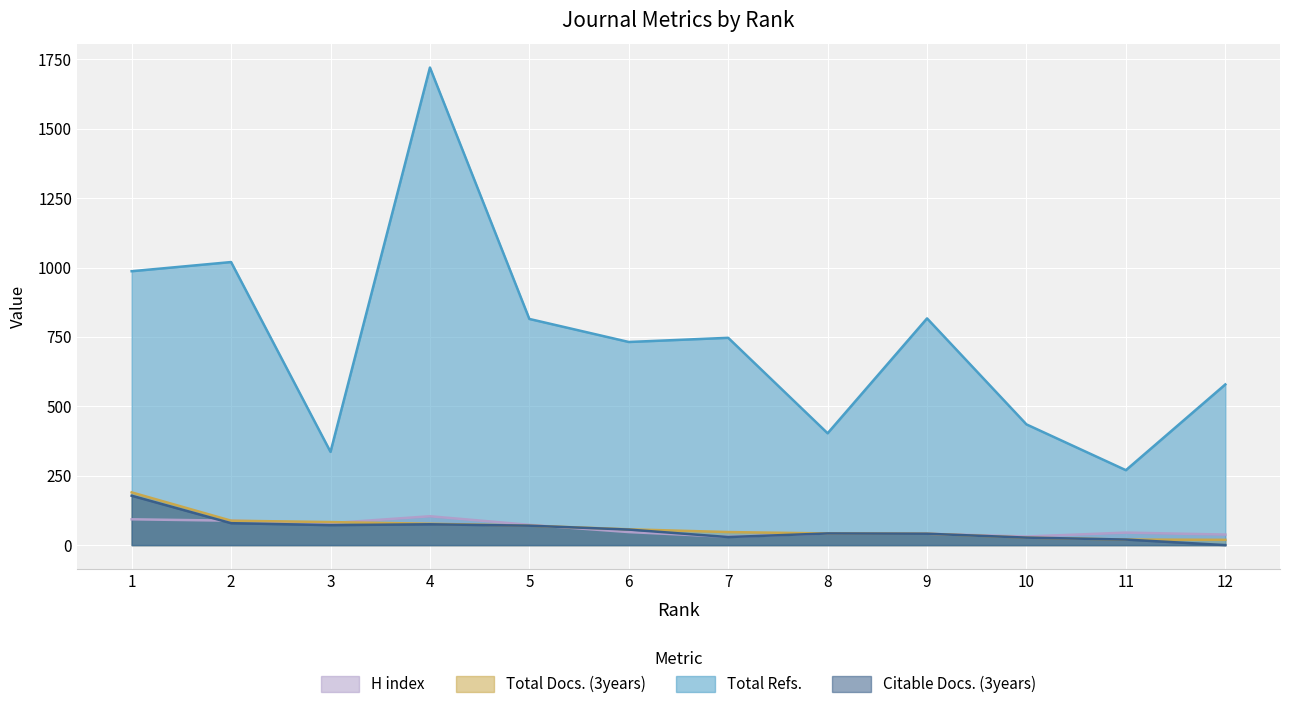

True or false: H index has more than 0 interior local peaks.

True